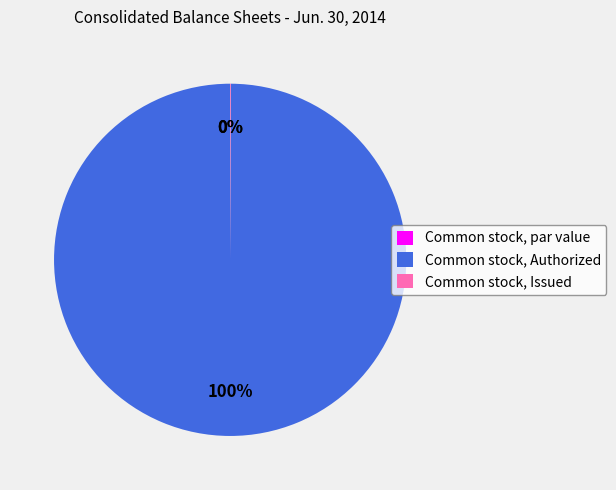

How many slices are in this pie chart?

3